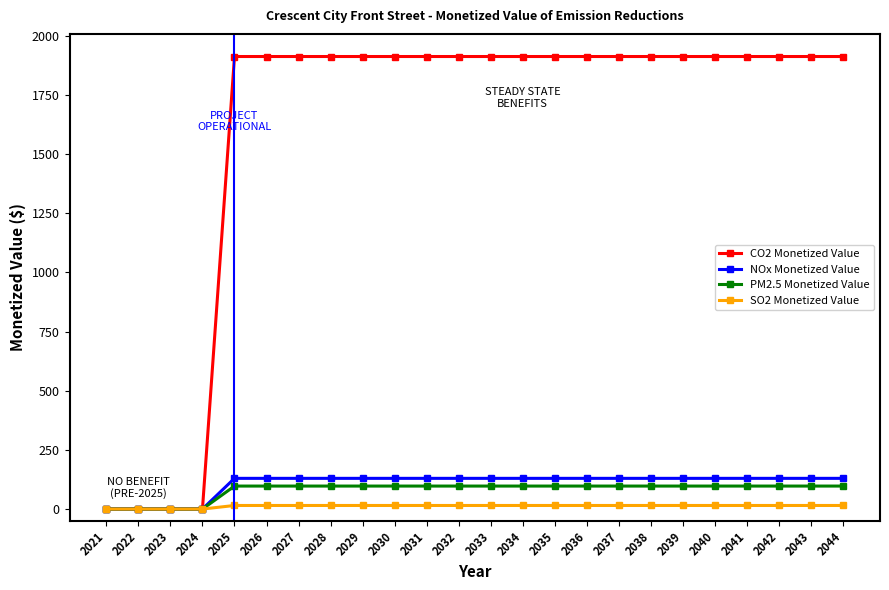

What are all the series names shown in the legend?

CO2 Monetized Value, NOx Monetized Value, PM2.5 Monetized Value, SO2 Monetized Value